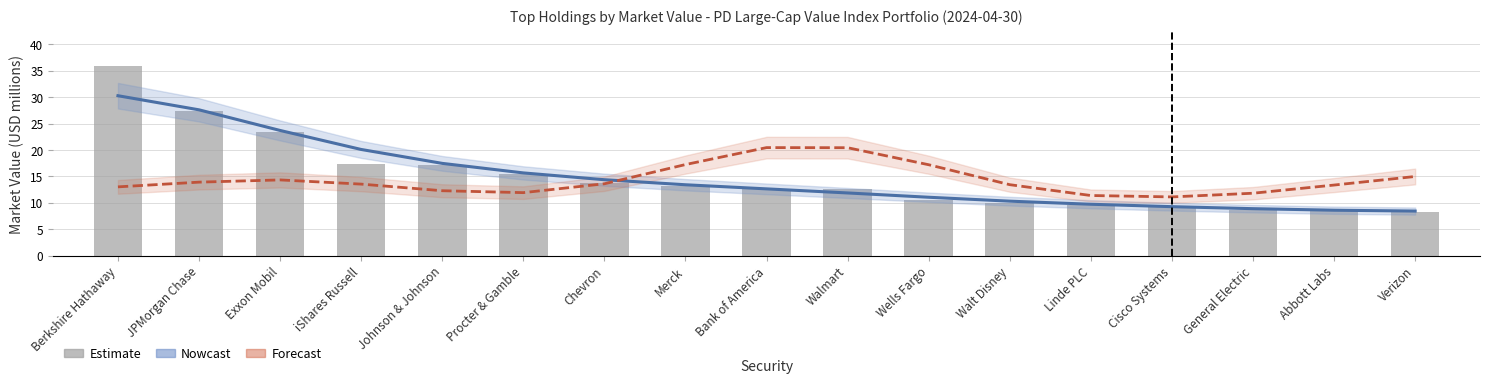

Count the number of data series in this chart.

3